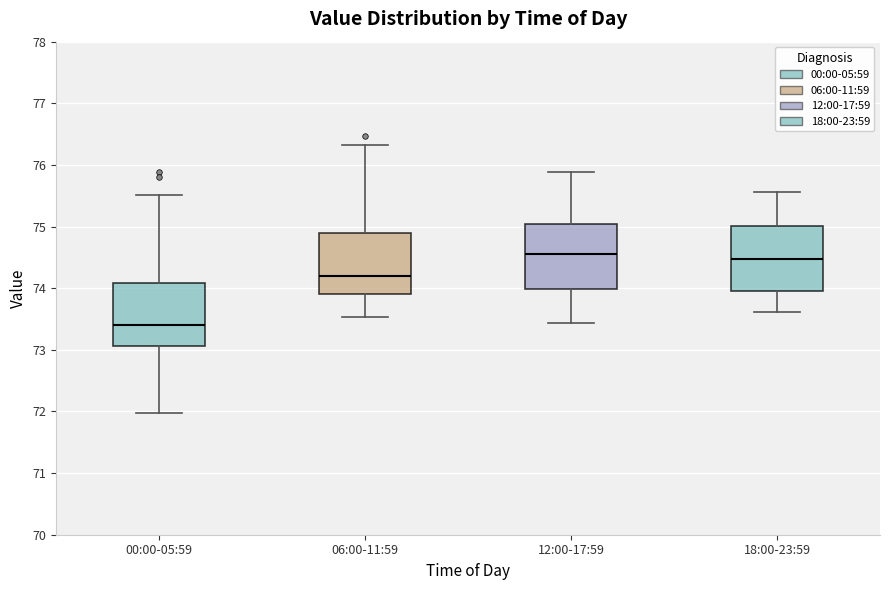

Reading left to right, read every box against the y-axis: the position of its median line, the range the box covers, and the ends of its whiskers. The values are not printed on the chart, so give them approximately, as read against the axis.

00:00-05:59: median 73.4, box 73.1 to 74.1, whiskers 72.0 to 75.5
06:00-11:59: median 74.2, box 73.9 to 74.9, whiskers 73.5 to 76.3
12:00-17:59: median 74.6, box 74.0 to 75.0, whiskers 73.4 to 75.9
18:00-23:59: median 74.5, box 74.0 to 75.0, whiskers 73.6 to 75.6